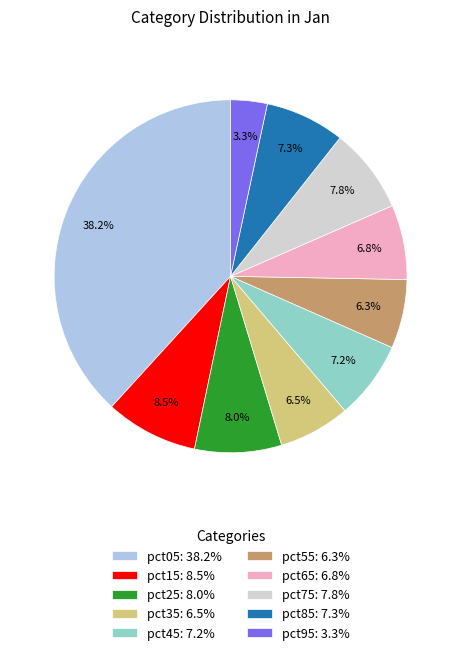

To the nearest percent, what is the difference between the pct35 and pct45 slice percentages?

1%